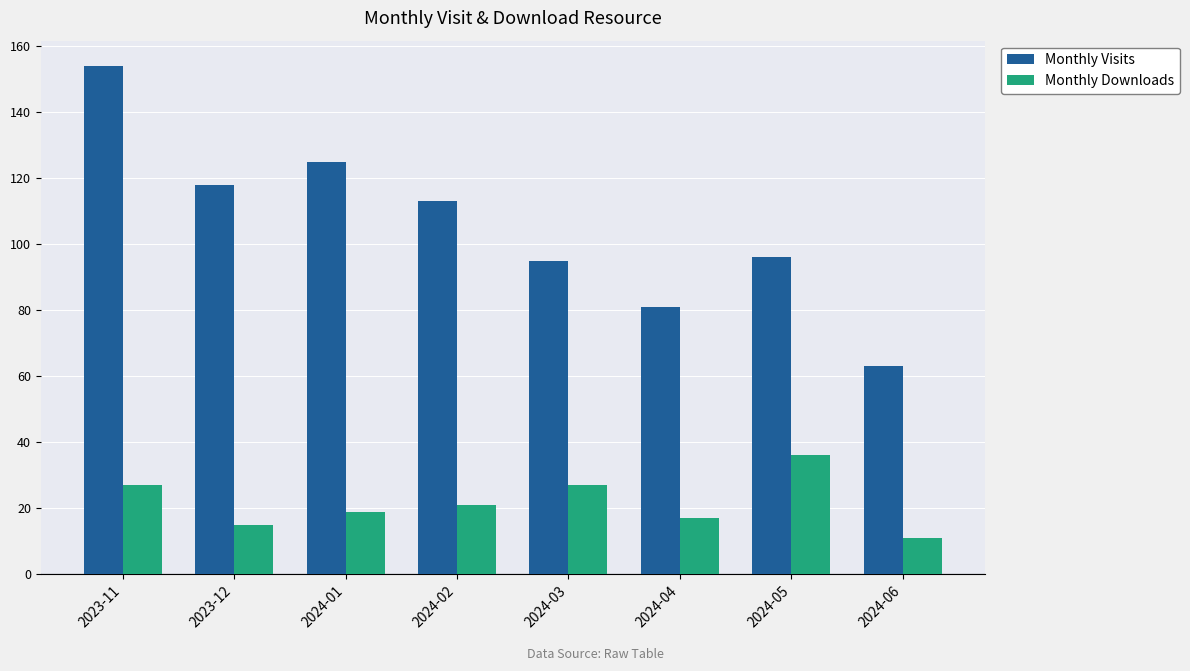

How many distinct data groups are displayed?

2